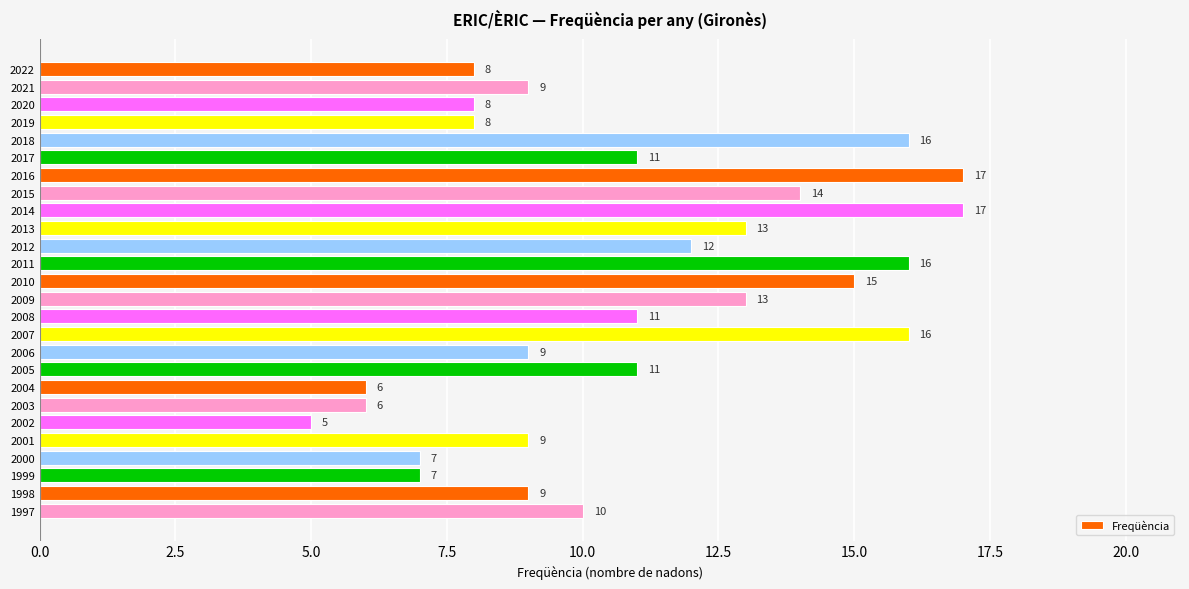

What is the approximate value at 2001, to the nearest 10?

10